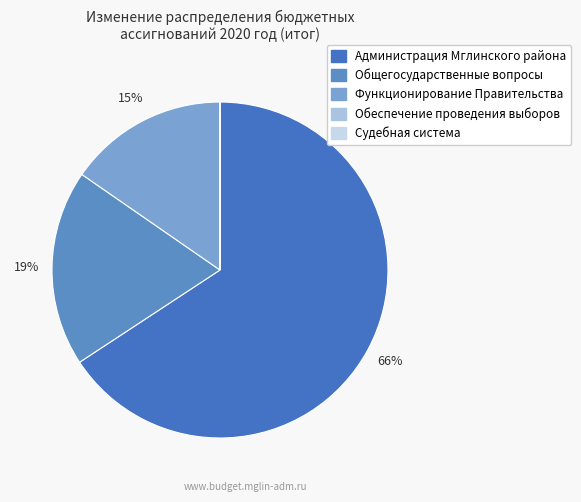

Which category has the biggest portion of the pie?

Администрация Мглинского района